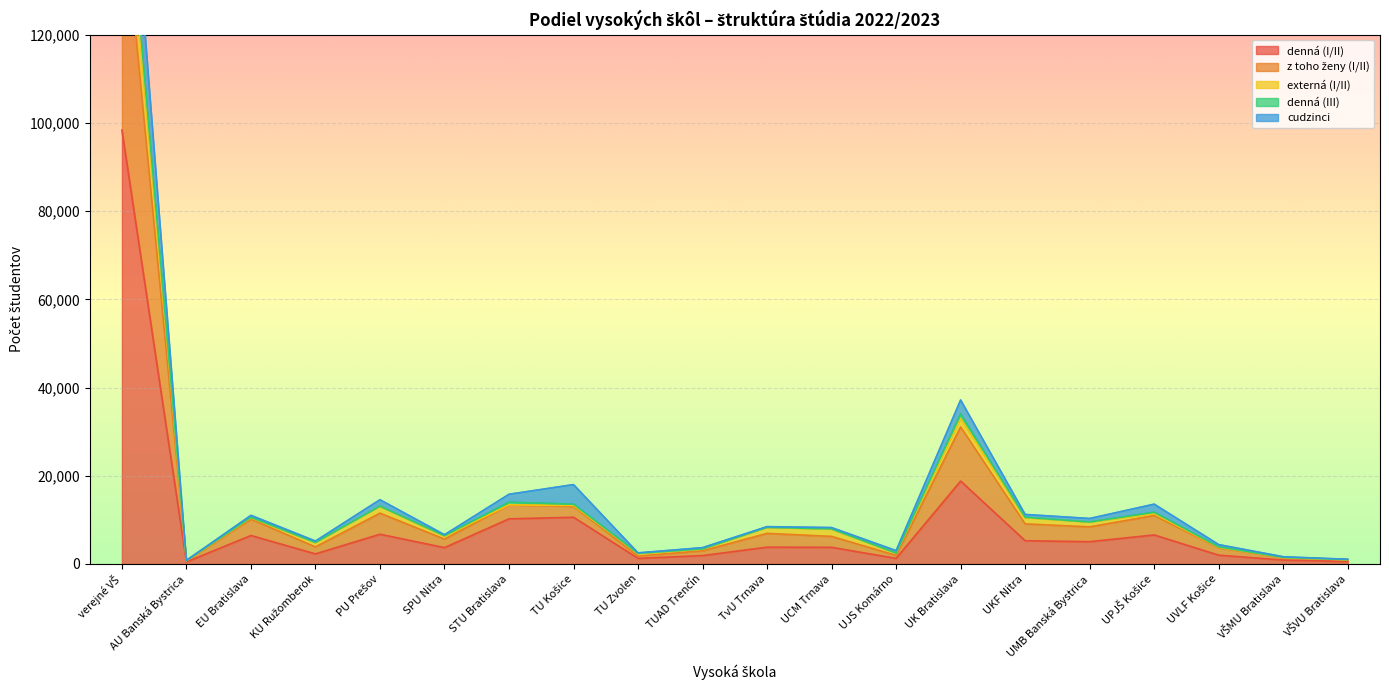

The cudzinci series shows 4134 at SPU Nitra. True or false?

False